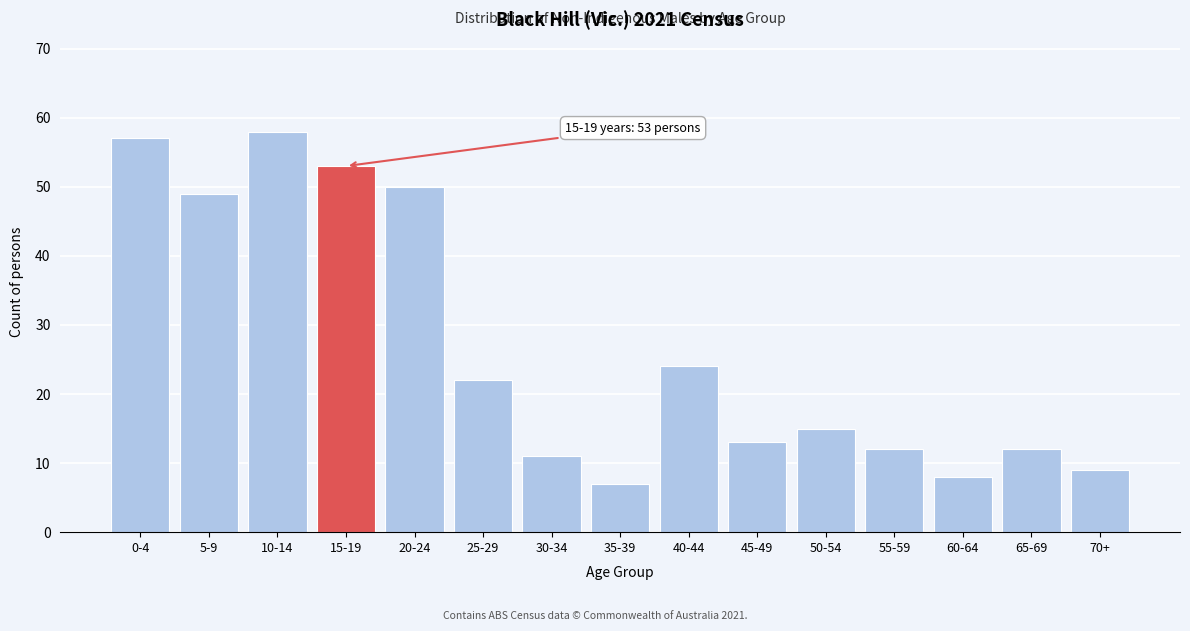

Reading right to left, list all the values displayed in this chart.

9	12	8	12	15	13	24	7	11	22	50	53	58	49	57